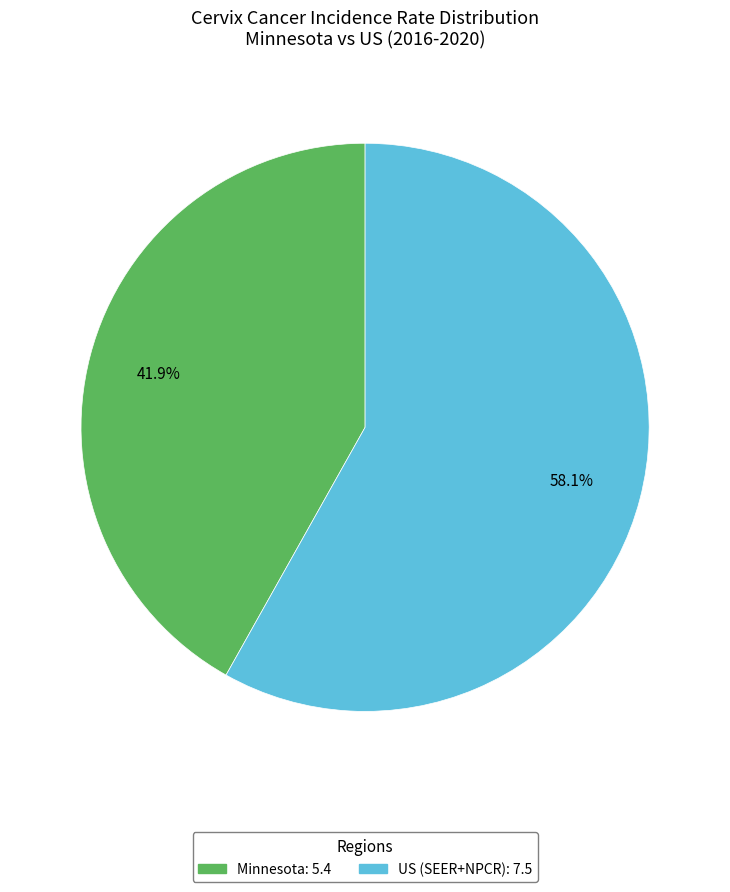

To the nearest percent, what portion does Minnesota represent?

42%